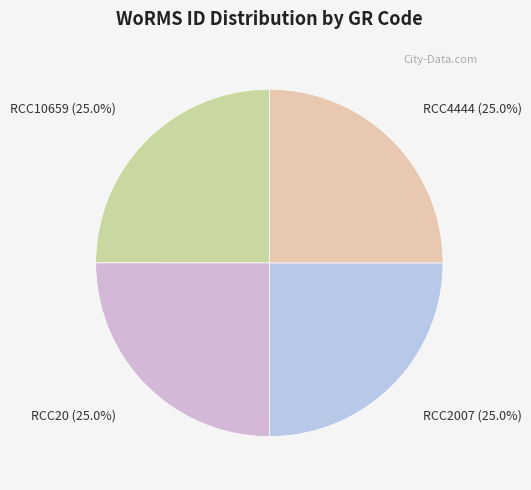

Is there any slice that represents more than half of the pie?

No